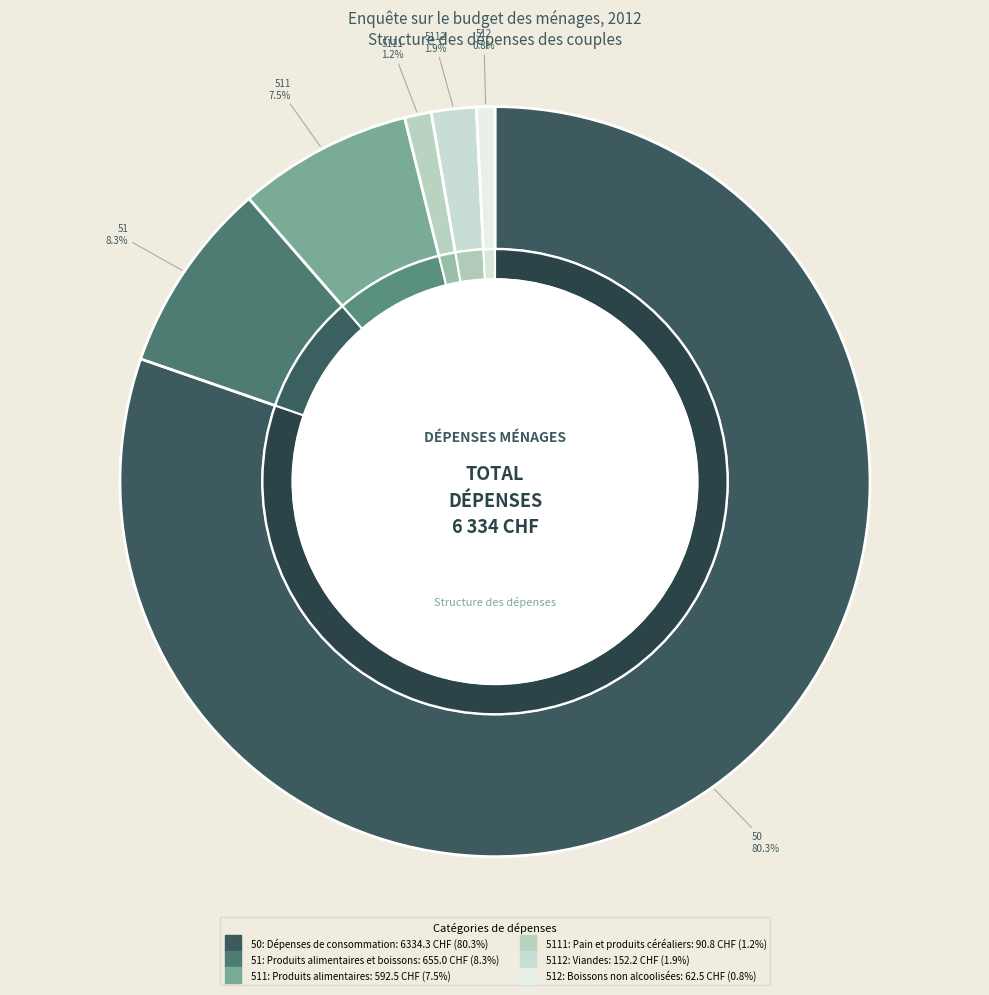

To the nearest percent, what is the difference between the largest and smallest slice percentages?

80%